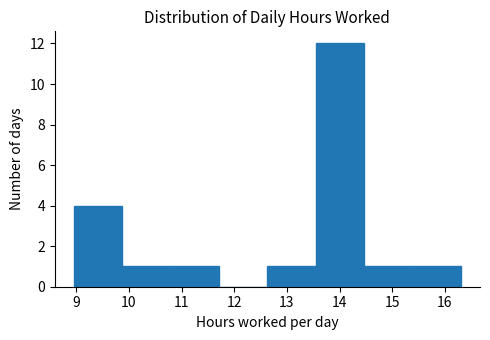

How tall is the bar that spans 15.4 to 16.3 on the x-axis? Neither the bar edges nor the heights are printed on the chart, so give them approximately, as read against the axes.

1